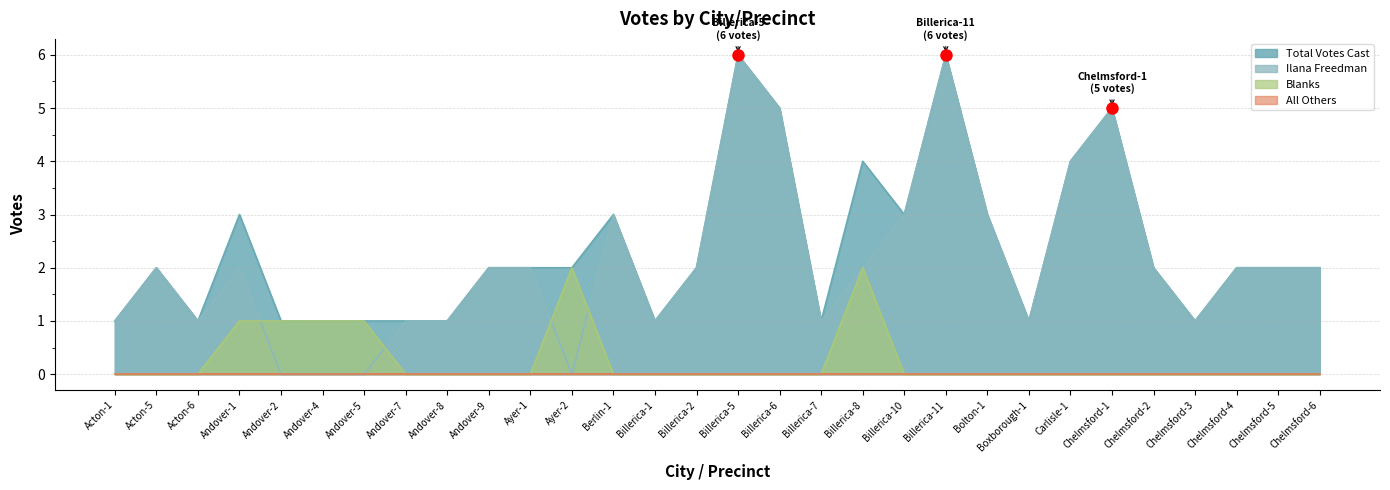

True or false: Blanks has a value of 0 at Andover-7.

True